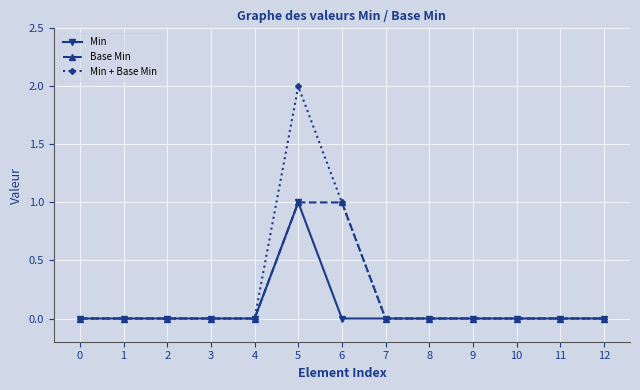

Which series has the largest total across all categories?

Min + Base Min